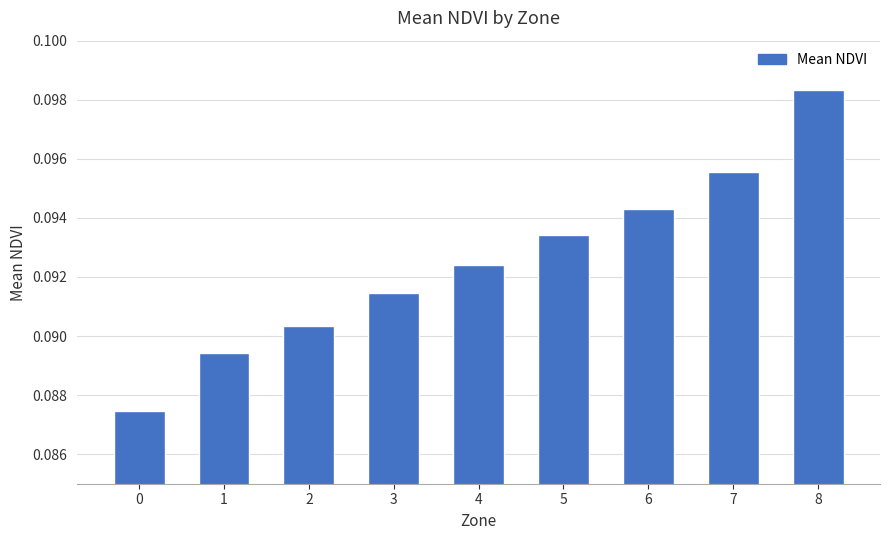

Count the values in the range 0 to 1.

9